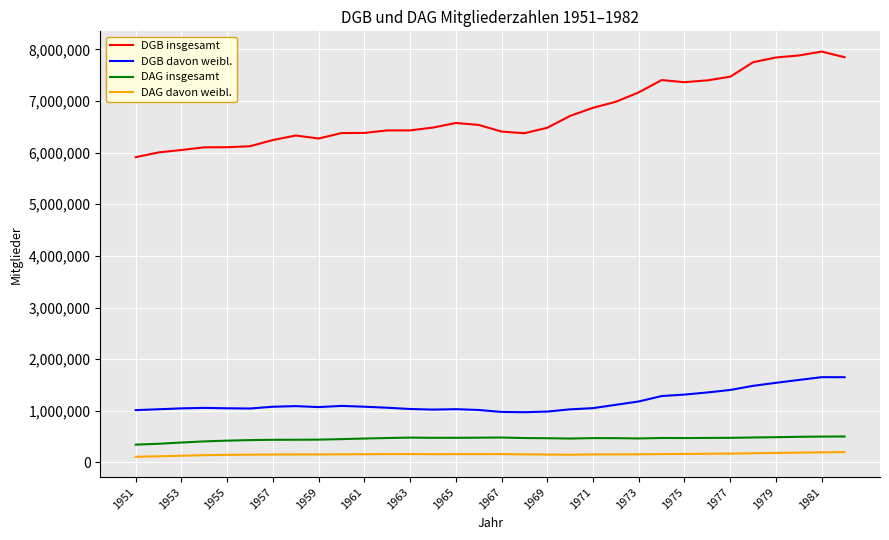

Which series has the widest spread of values?

DGB insgesamt